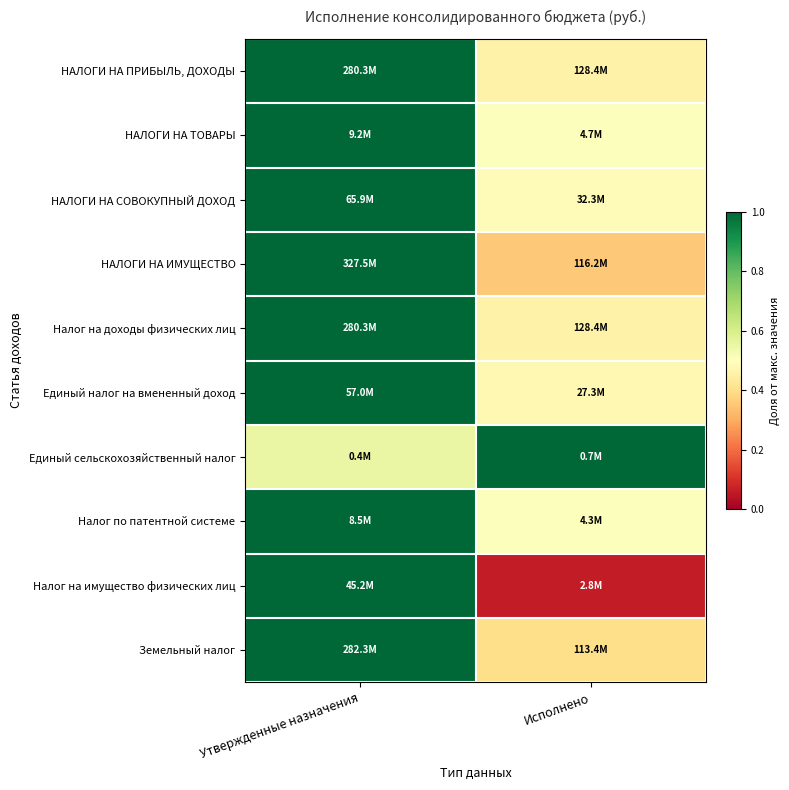

How many data points does each series have?

2